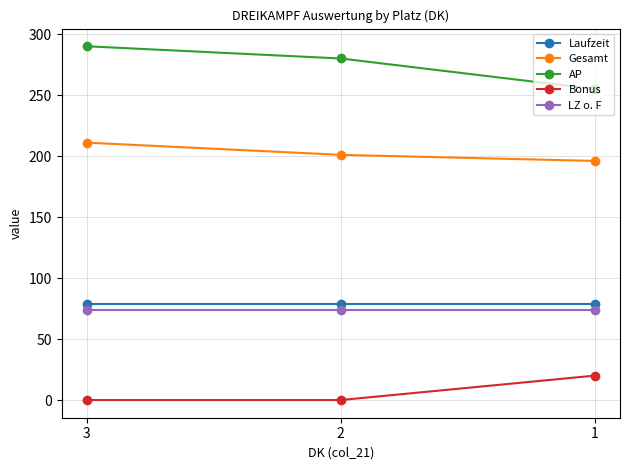

Is it true that Gesamt equals 136 at 3?

False